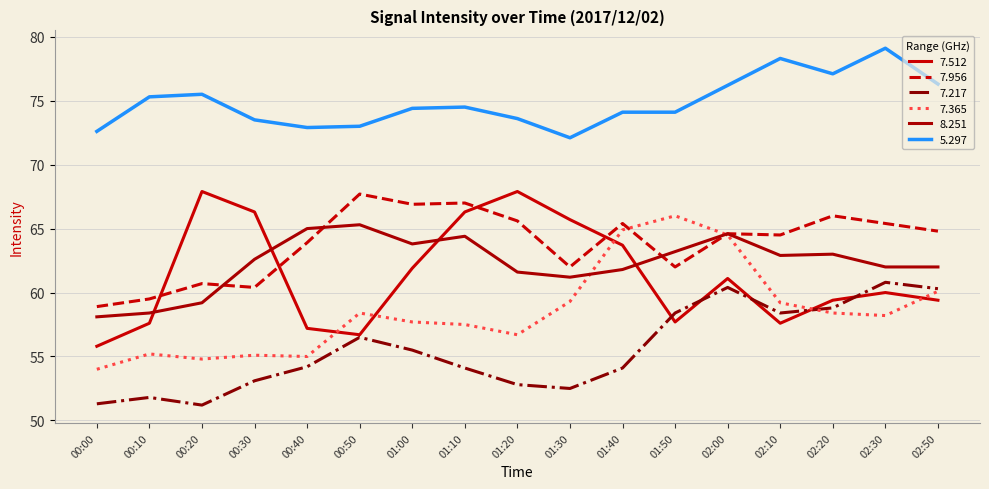

What is the sum of the 7.956 values at 01:00 and 02:00?

131.5